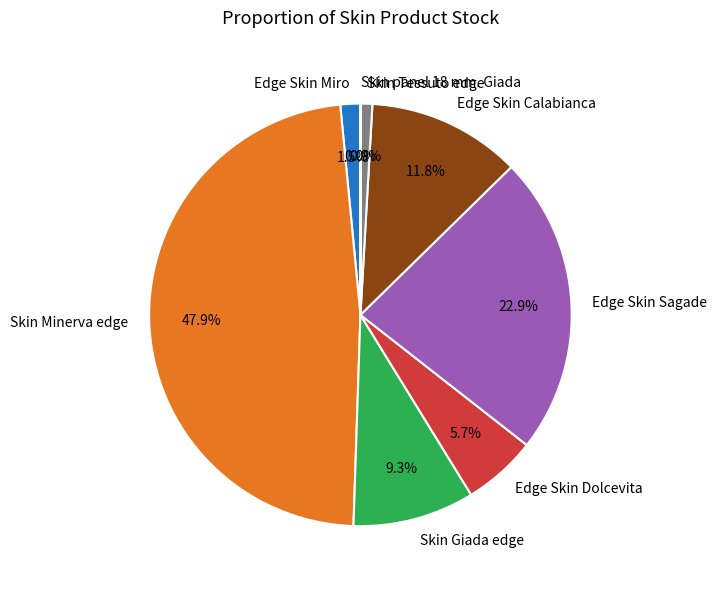

Do Edge Skin Miro and Skin Tessuto edge together represent more than half of the pie?

No